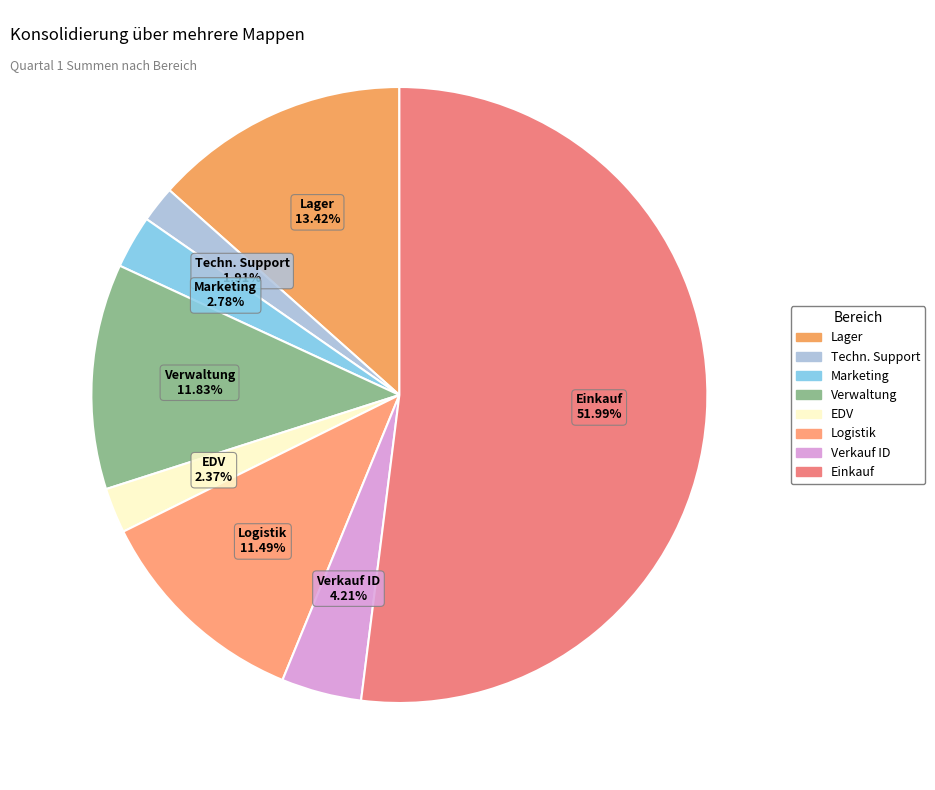

Which category has the biggest portion of the pie?

Einkauf